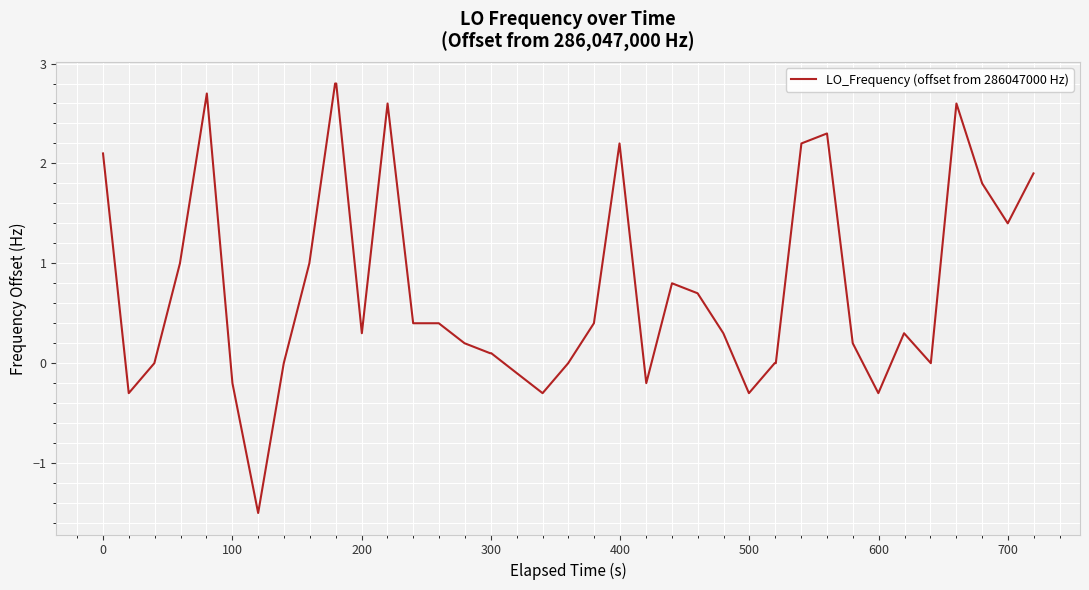

What is the minimum value shown in the chart?

-1.5